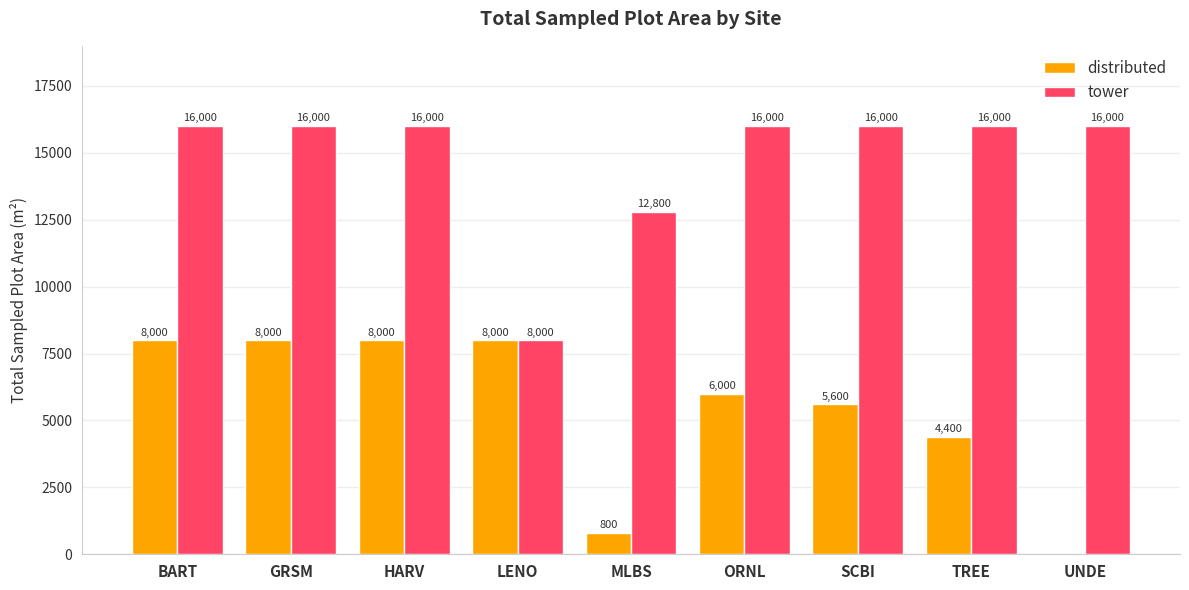

What is the greatest value displayed?

16000